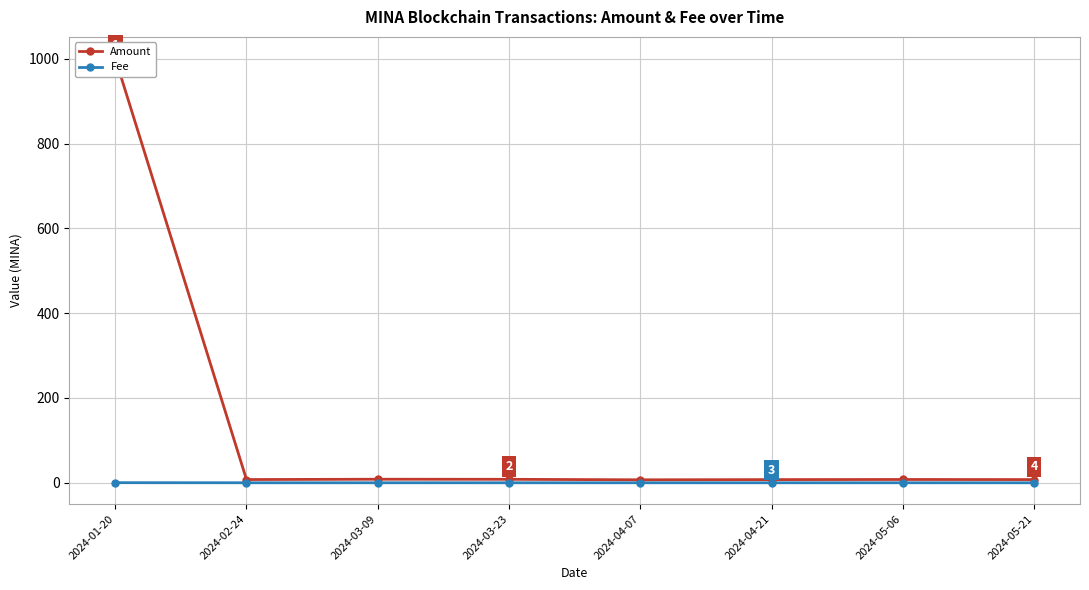

Between 2024-02-24 and 2024-03-09, which series saw the biggest shift?

Amount